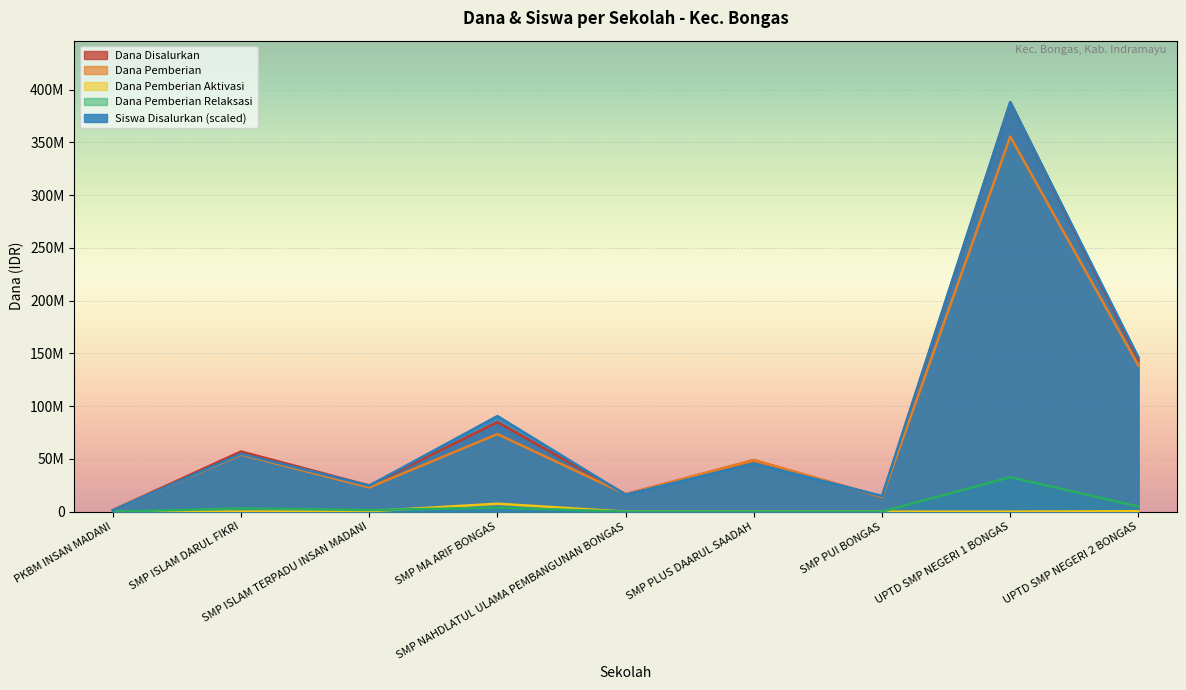

Which category has the lowest value in the Dana Disalurkan series?

PKBM INSAN MADANI